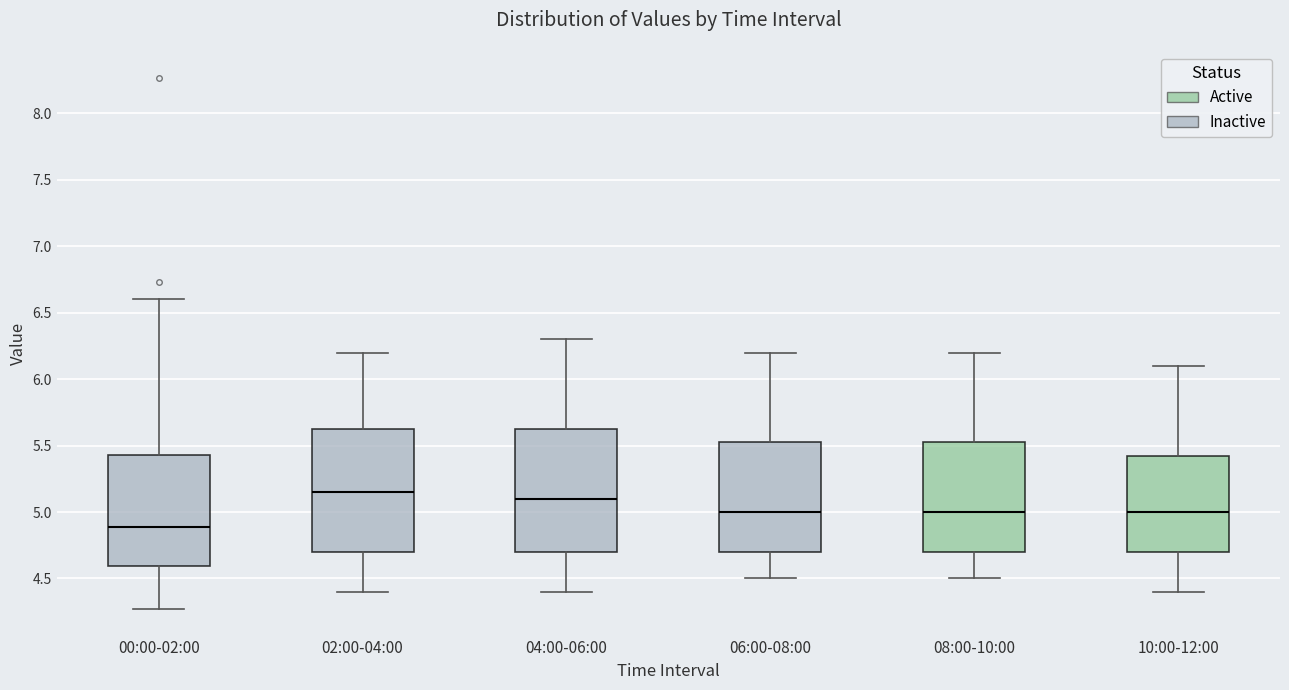

Reading left to right, read every box against the y-axis: the position of its median line, the range the box covers, and the ends of its whiskers. The values are not printed on the chart, so give them approximately, as read against the axis.

00:00-02:00: median 4.90, box 4.60 to 5.45, whiskers 4.25 to 6.60
02:00-04:00: median 5.15, box 4.70 to 5.65, whiskers 4.40 to 6.20
04:00-06:00: median 5.10, box 4.70 to 5.65, whiskers 4.40 to 6.30
06:00-08:00: median 5.00, box 4.70 to 5.55, whiskers 4.50 to 6.20
08:00-10:00: median 5.00, box 4.70 to 5.55, whiskers 4.50 to 6.20
10:00-12:00: median 5.00, box 4.70 to 5.45, whiskers 4.40 to 6.10